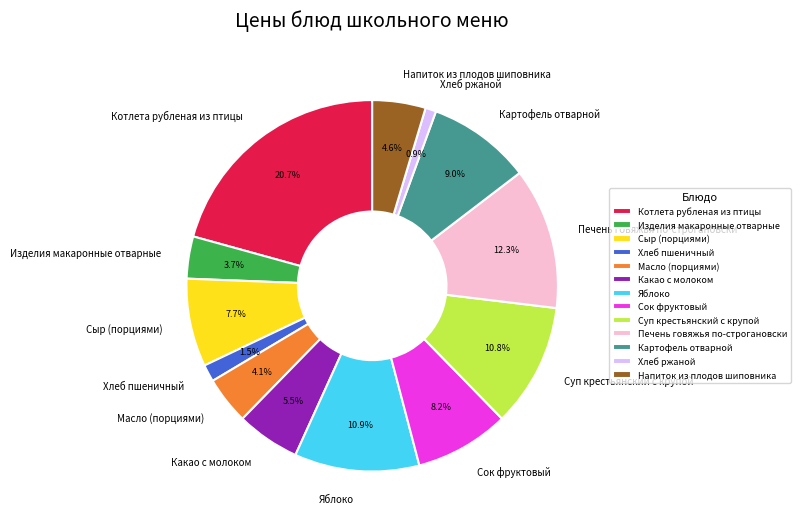

What percentage do Хлеб пшеничный and Хлеб ржаной together represent?

2.4%